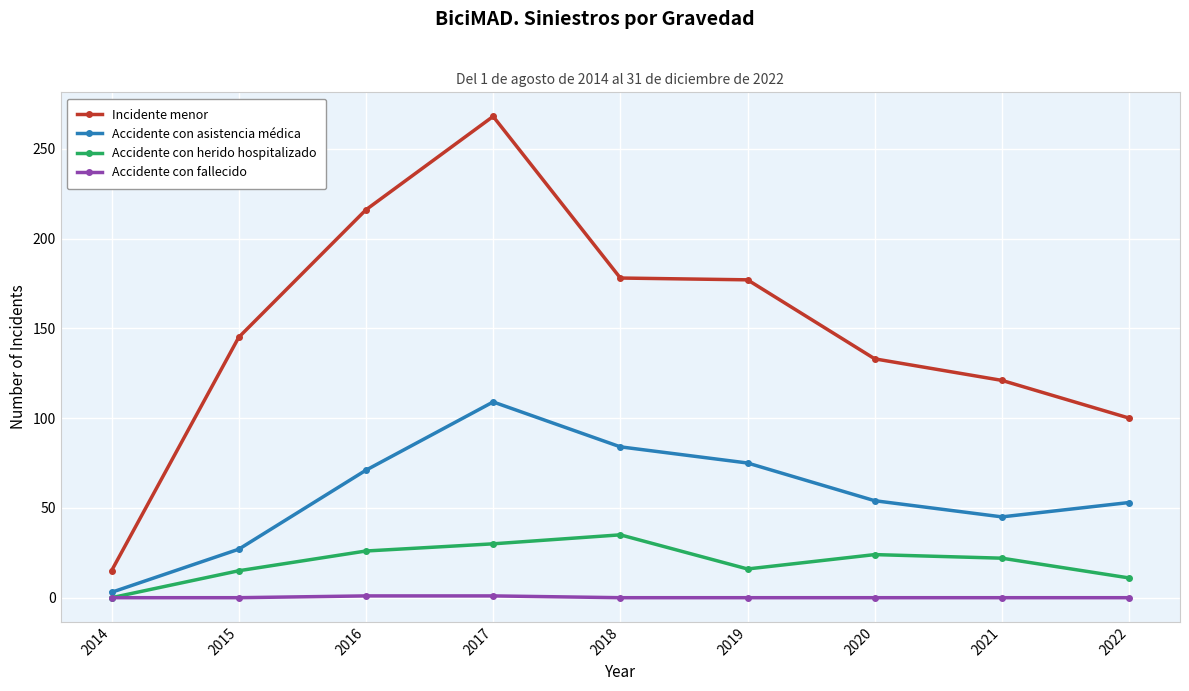

The Incidente menor series shows 36 at 2022. True or false?

False